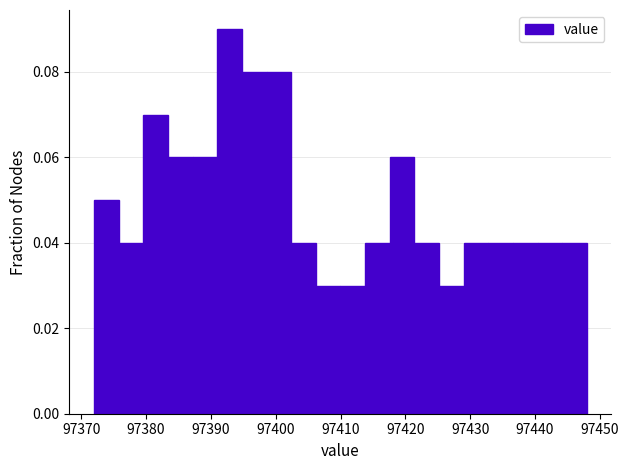

Read against the x-axis, roughly where is the centre of the tallest bar?

97393